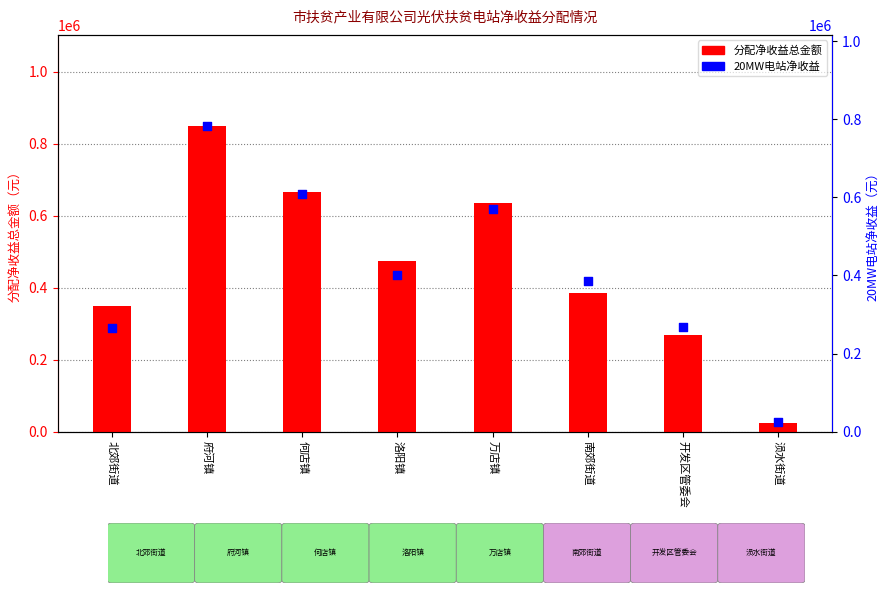

Which series contains the highest Y value?

分配净收益总金额